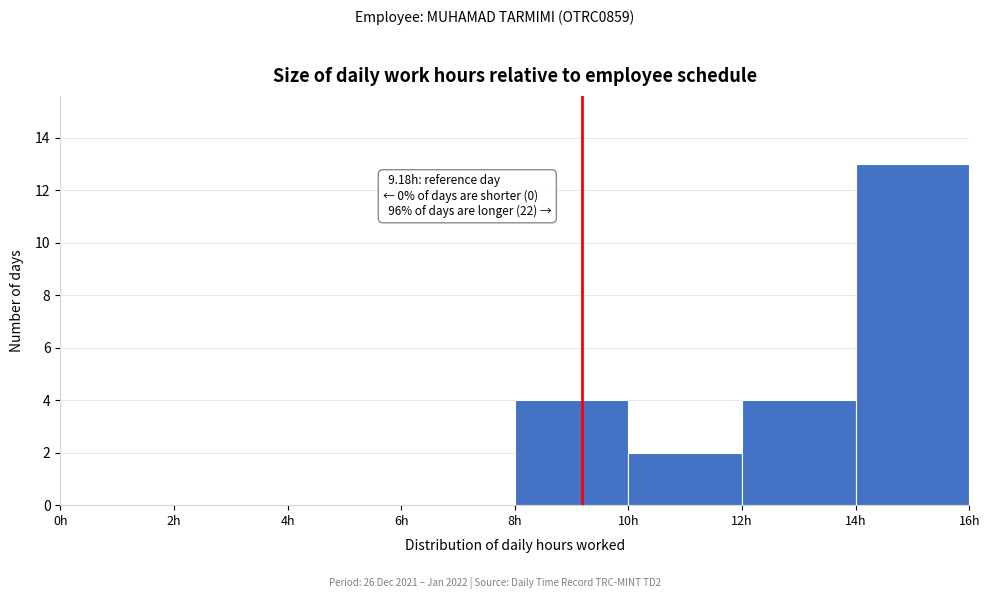

Over which range of the x-axis is the bar tallest?

14 to 16